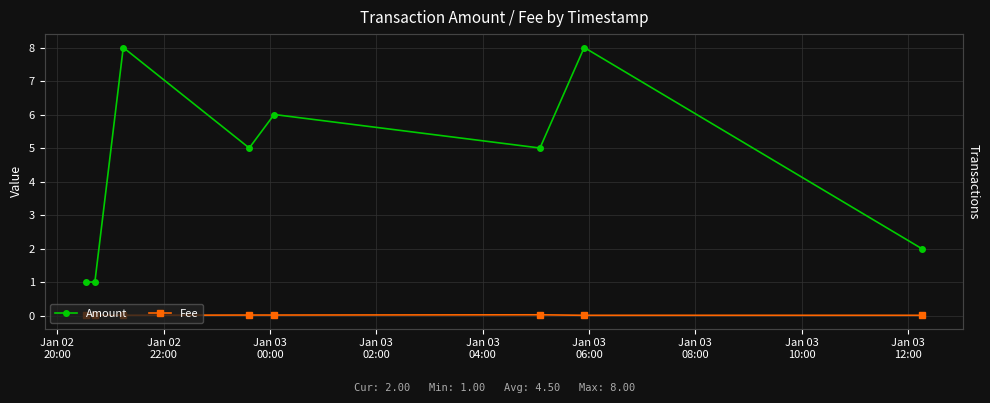

List the series in order of their peak value, lowest first.

Fee, Amount